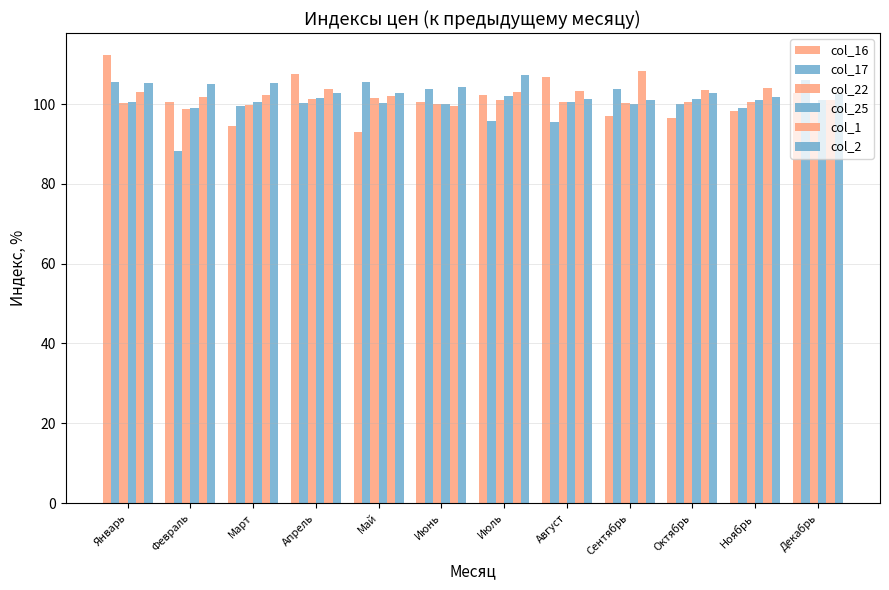

What is the value of the col_17 bar at the 6th from the left?

103.7